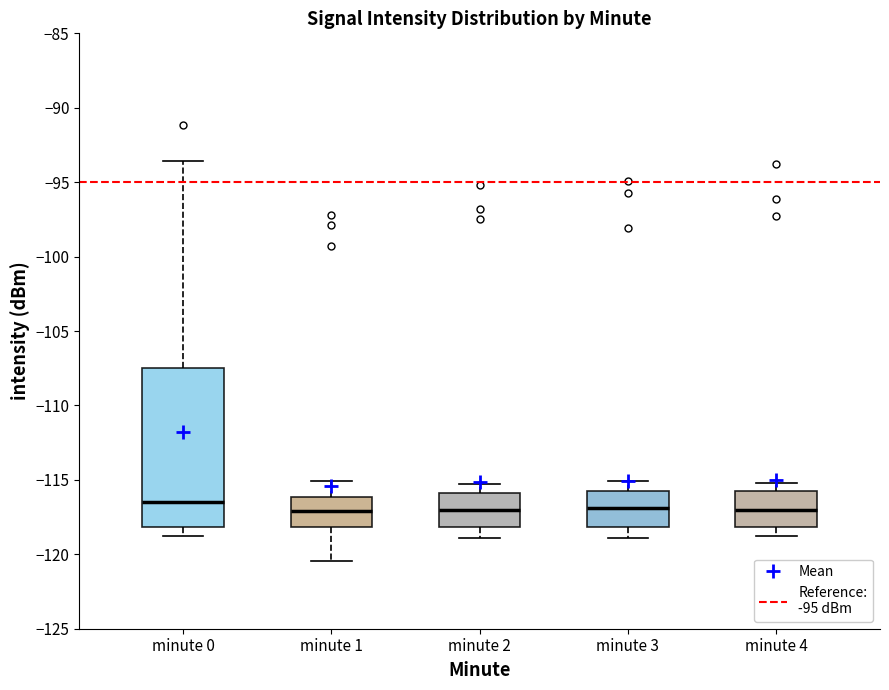

Where is the upper edge of the box for minute 1 on the y-axis? The values are not printed on the chart, so give them approximately, as read against the axis.

-116.0